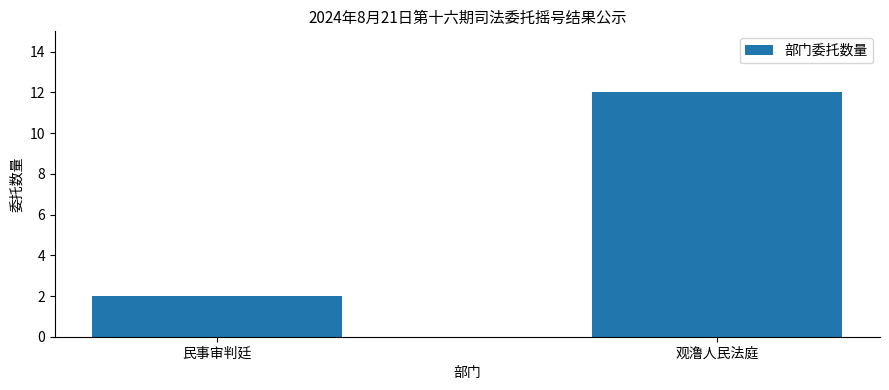

Read the value at 观澛人民法庭, to the nearest 5.

10